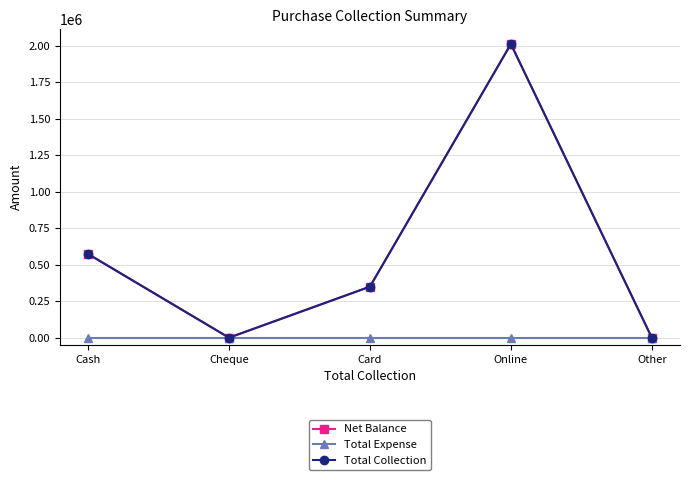

Is this an area chart (filled region under the line)?

No